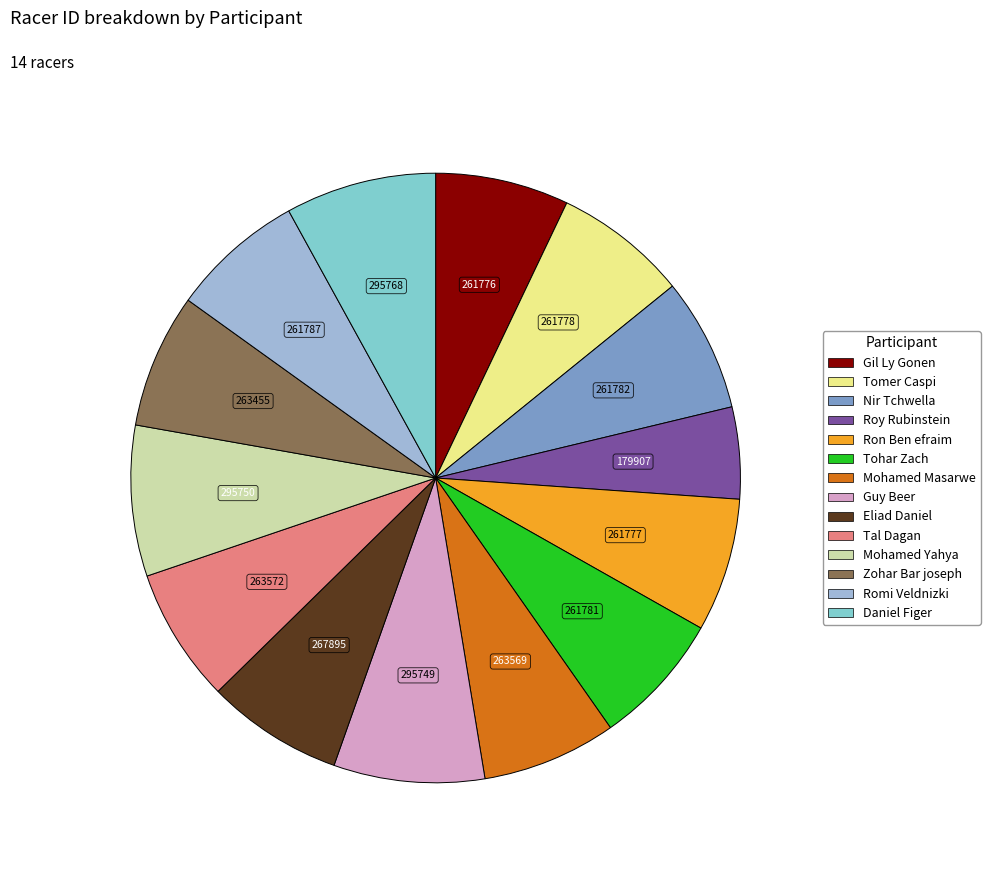

True or false: Zohar Bar joseph accounts for 7% of the total.

True